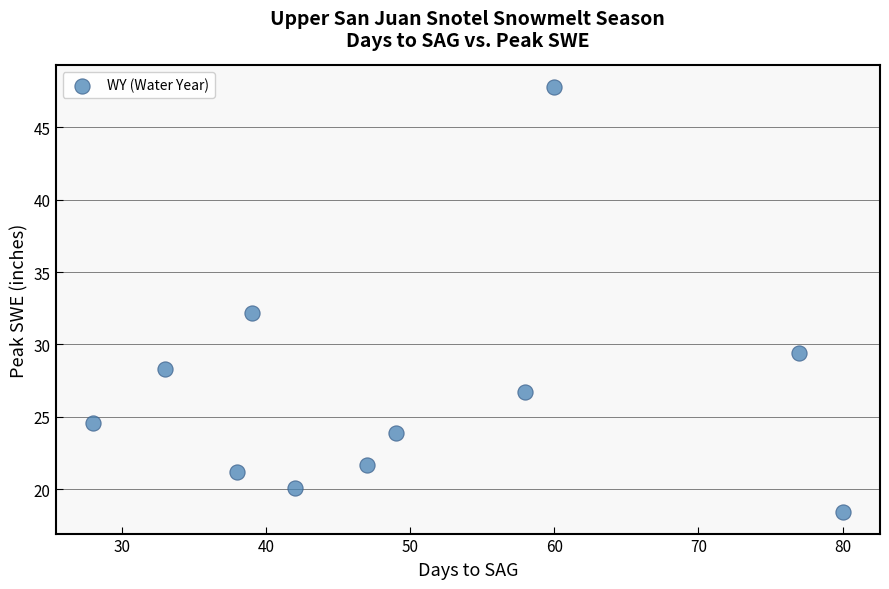

What is the average X value?

50.1